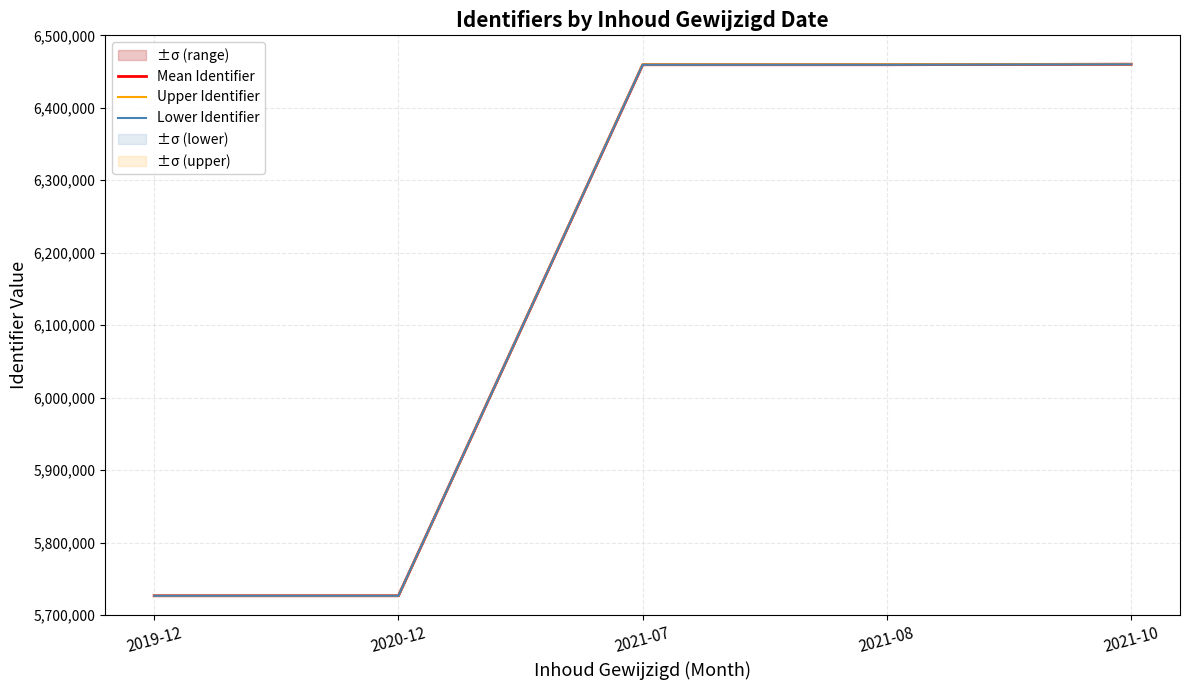

What position from the right is 2021-10?

1